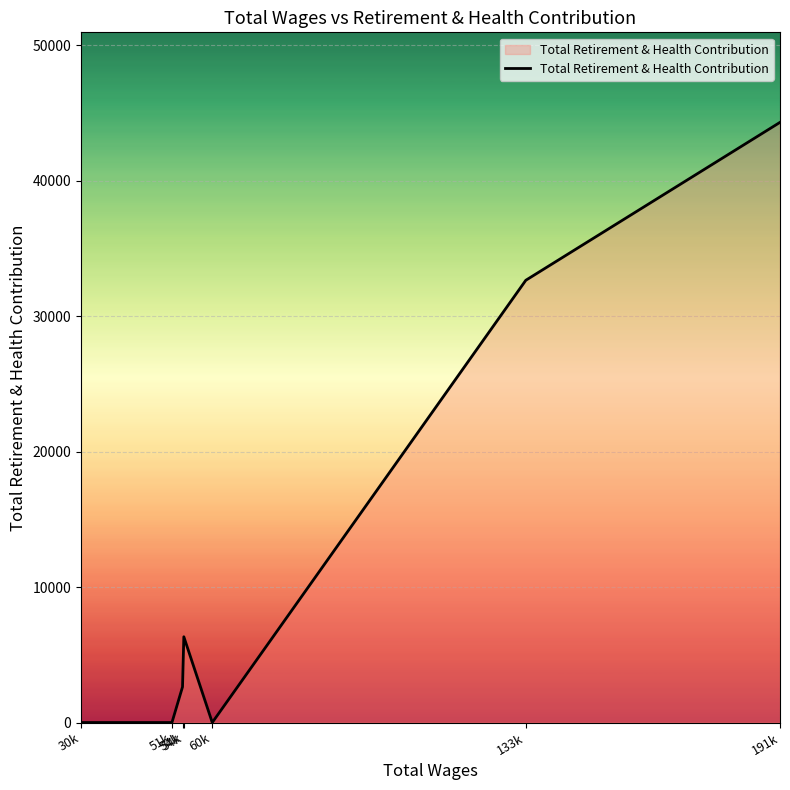

How many values are below 2628?

3